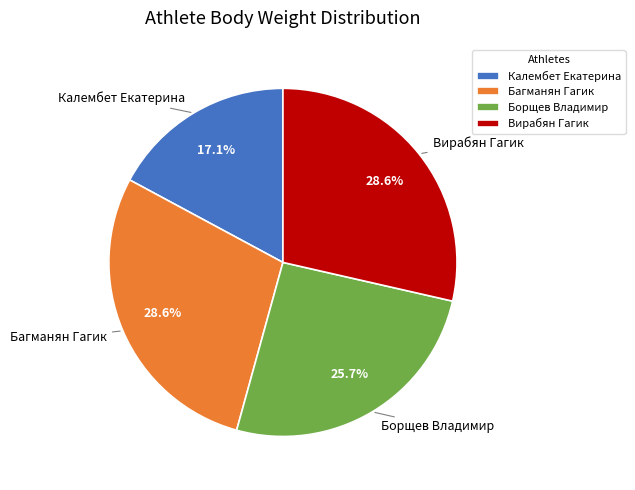

Which category has the smallest portion of the pie?

Калембет Екатерина